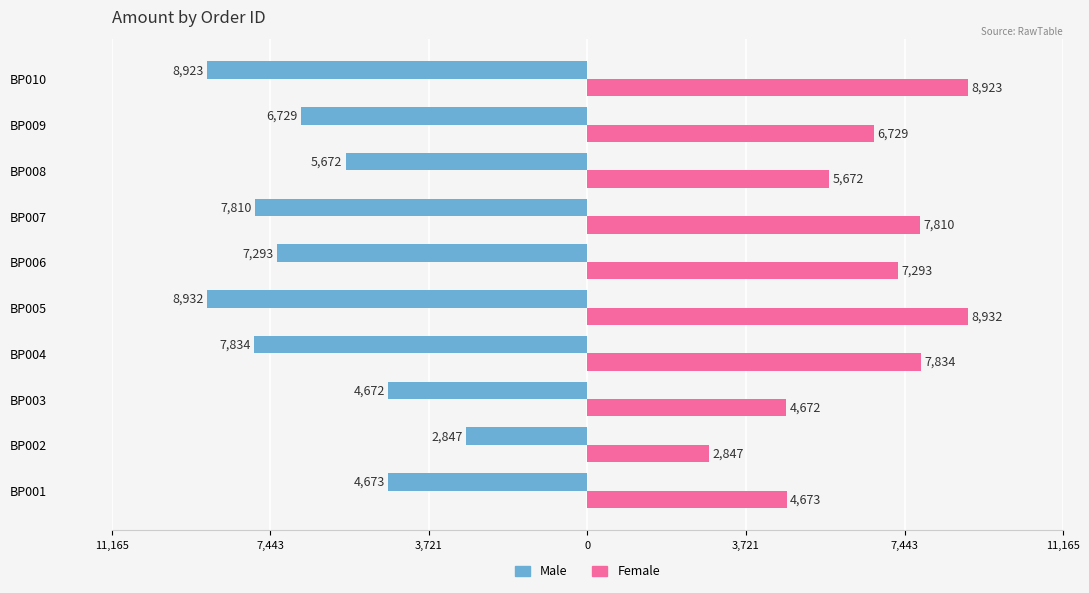

What are all the series names shown in the legend?

Male, Female